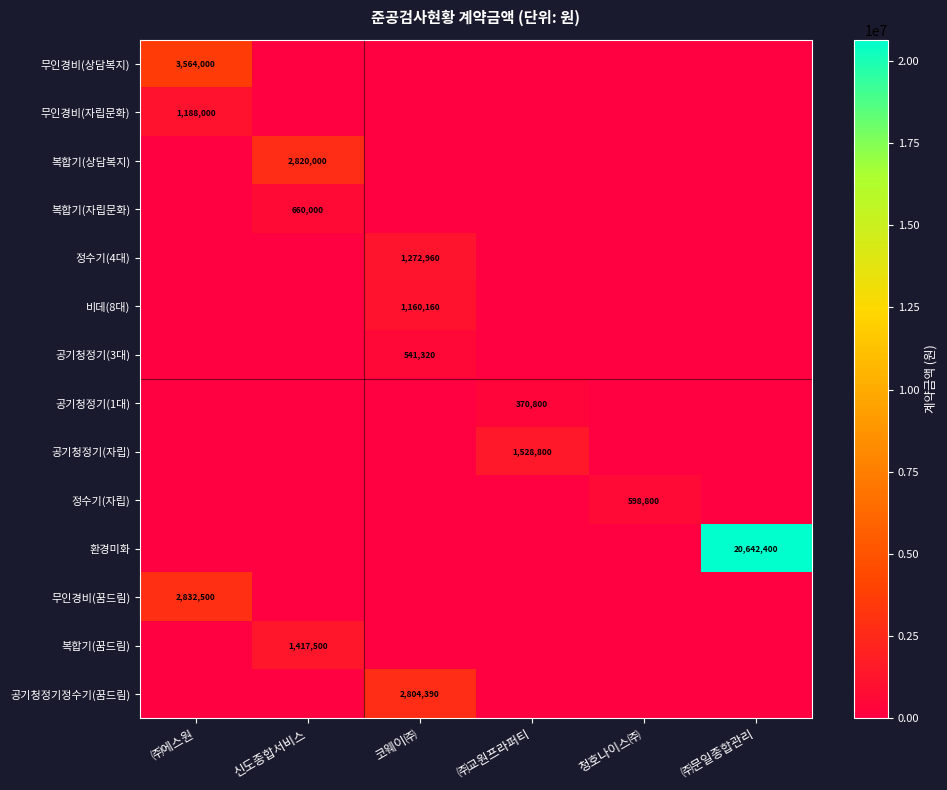

Rank the categories by 공기청정기(3대) value from lowest to highest.

㈜에스원, 신도종합서비스, ㈜교원프라퍼티, 청호나이스㈜, ㈜문일종합관리, 코웨이㈜